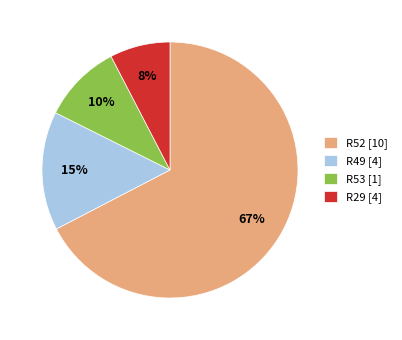

How many segments does this pie chart have?

4